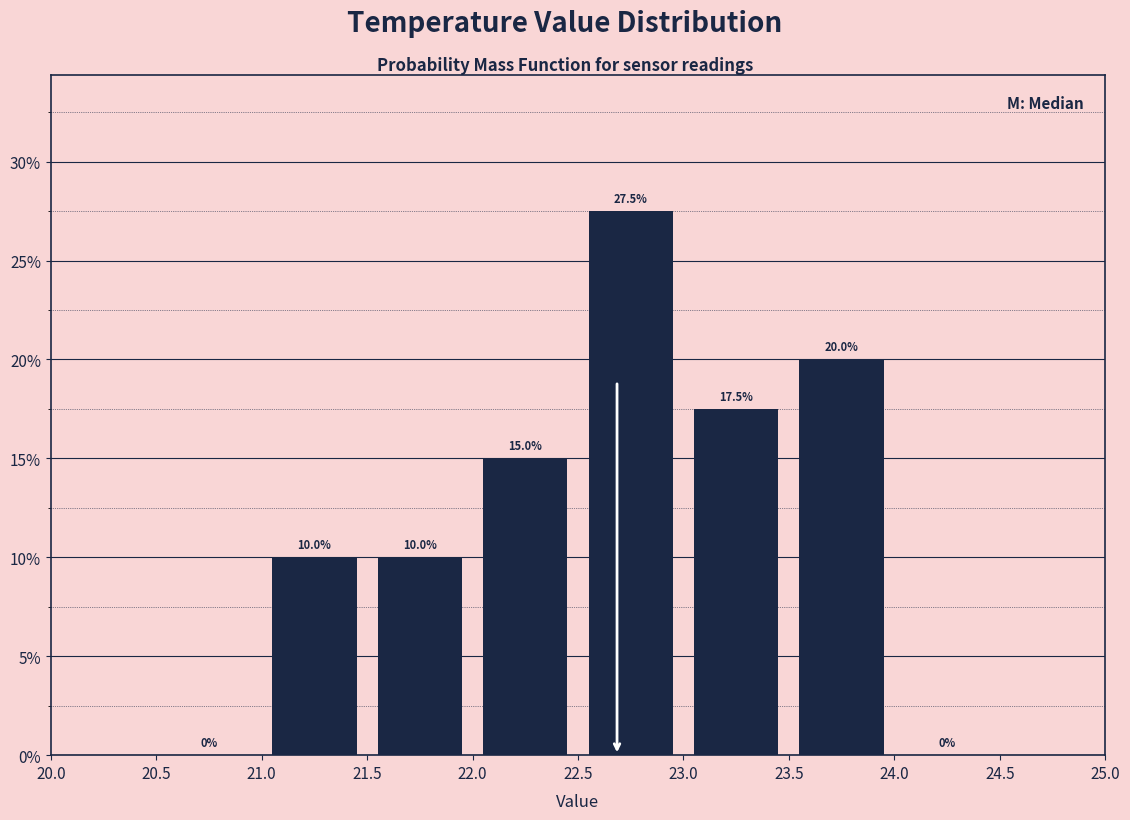

How tall is the bar that spans 23.5 to 24.0 on the x-axis?

20.0